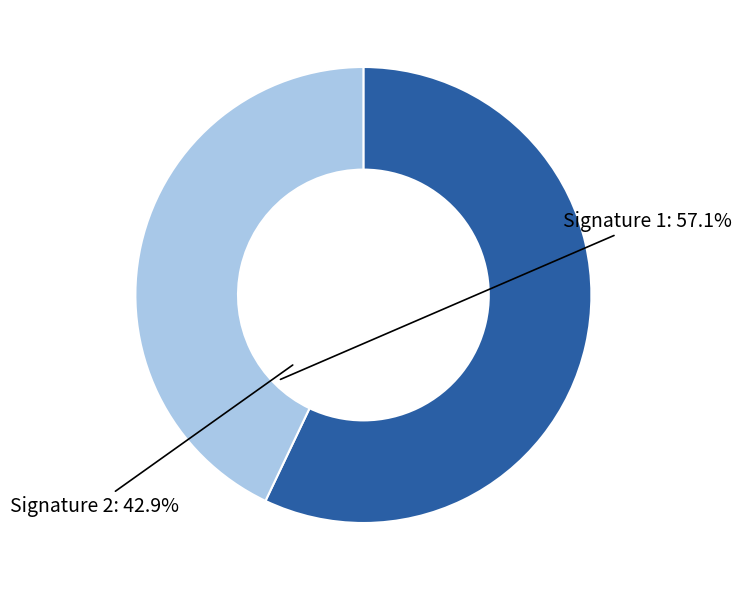

Approximately how many times larger is the value at Signature 1 compared to Signature 2?

1.3